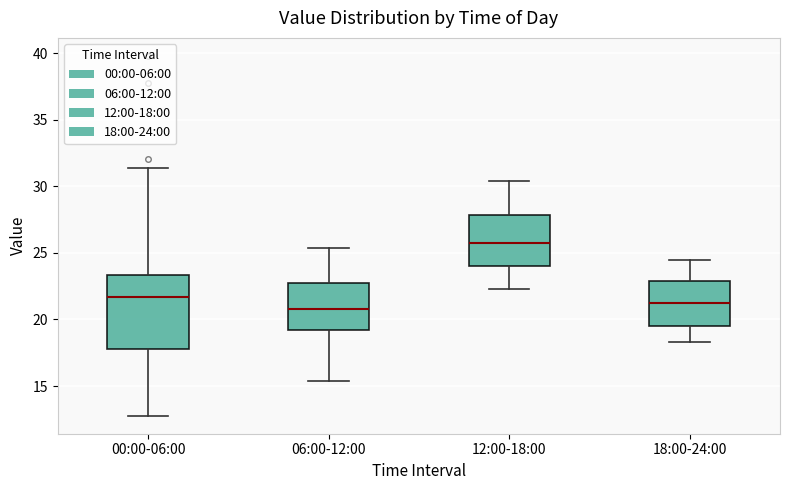

Reading left to right, transcribe this box plot: for each box, give where its median line is, the range the box spans, and where its two whiskers end, as read against the y-axis. The values are not printed on the chart, so give them approximately, as read against the axis.

00:00-06:00: median 21.5, box 18.0 to 23.5, whiskers 13.0 to 31.5
06:00-12:00: median 21.0, box 19.0 to 22.5, whiskers 15.5 to 25.5
12:00-18:00: median 26.0, box 24.0 to 28.0, whiskers 22.5 to 30.5
18:00-24:00: median 21.5, box 19.5 to 23.0, whiskers 18.5 to 24.5